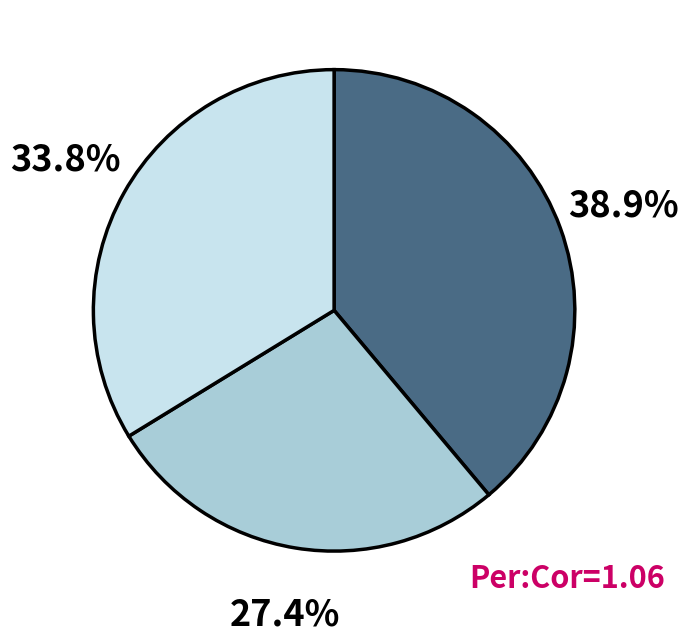

Is there any slice that represents more than half of the pie?

No